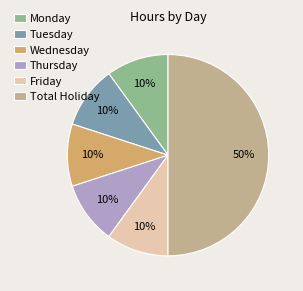

Which category has the biggest portion of the pie?

Total Holiday